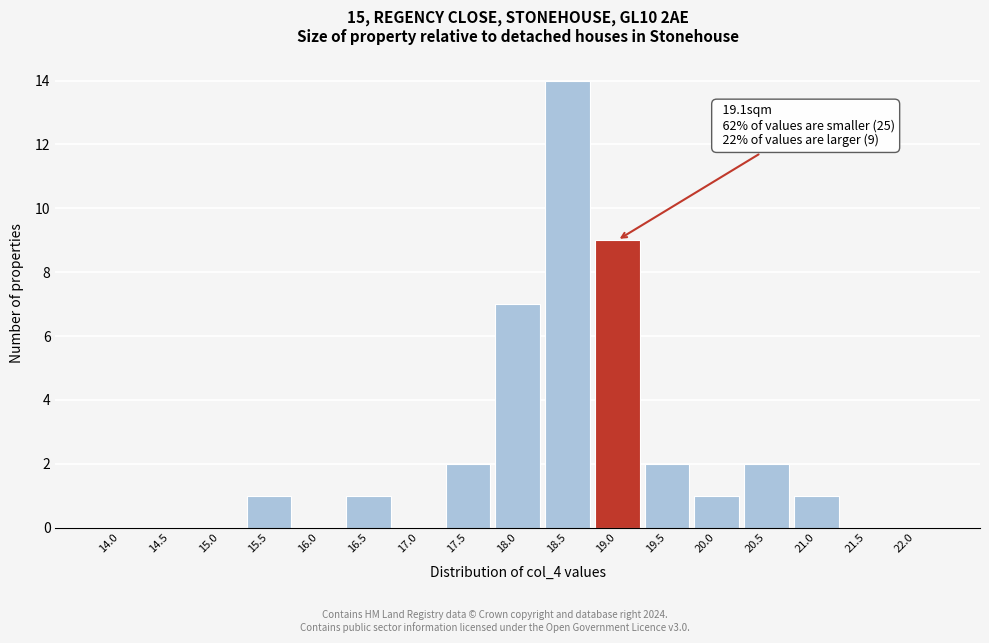

Reading right to left, extract all data points from this chart.

22.0=0	21.5=0	21.0=1	20.5=2	20.0=1	19.5=2	19.0=9	18.5=14	18.0=7	17.5=2	17.0=0	16.5=1	16.0=0	15.5=1	15.0=0	14.5=0	14.0=0